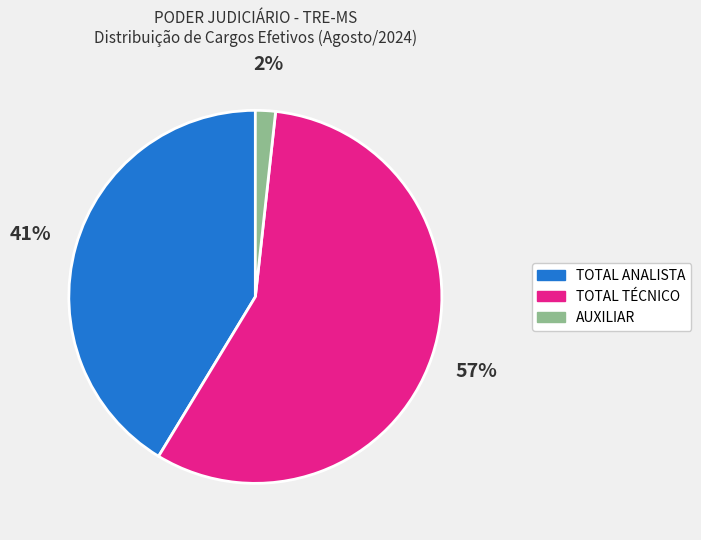

To the nearest percent, what is the difference between the TOTAL ANALISTA and TOTAL TÉCNICO slice percentages?

16%